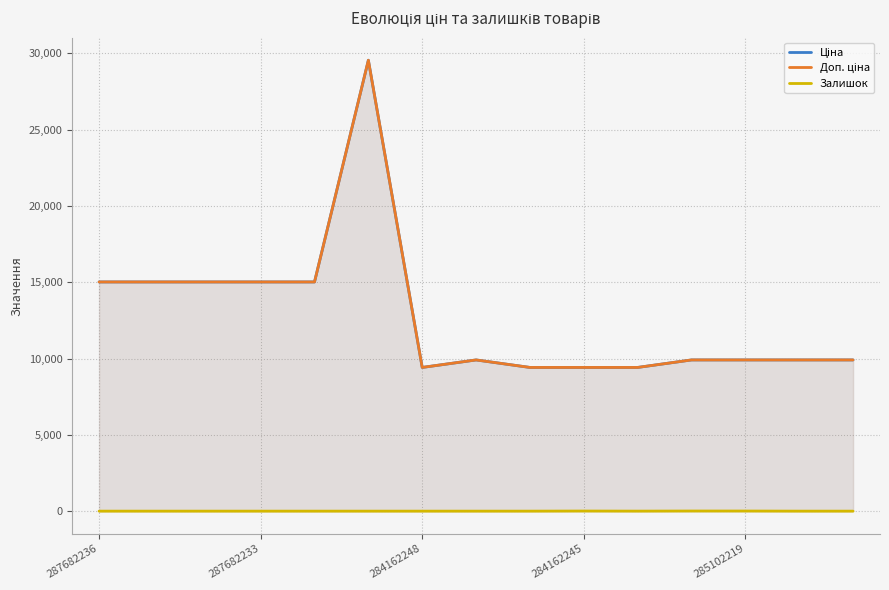

Reading left to right, what are all the values shown in this chart?

Ціна: 15019.2	15019.2	15019.2	15019.2	15019.2	29548.9	9416.9	9908.5	9416.9	9416.9	9416.9	9908.5	9908.5	9908.5	9908.5
Доп. ціна: 15019.2	15019.2	15019.2	15019.2	15019.2	29548.9	9416.9	9908.5	9416.9	9416.9	9416.9	9908.5	9908.5	9908.5	9908.5
Залишок: 0.0	0.0	0.0	0.0	0.0	0.0	0.0	0.0	0.0	7.0	1.0	8.0	7.0	0.0	0.0